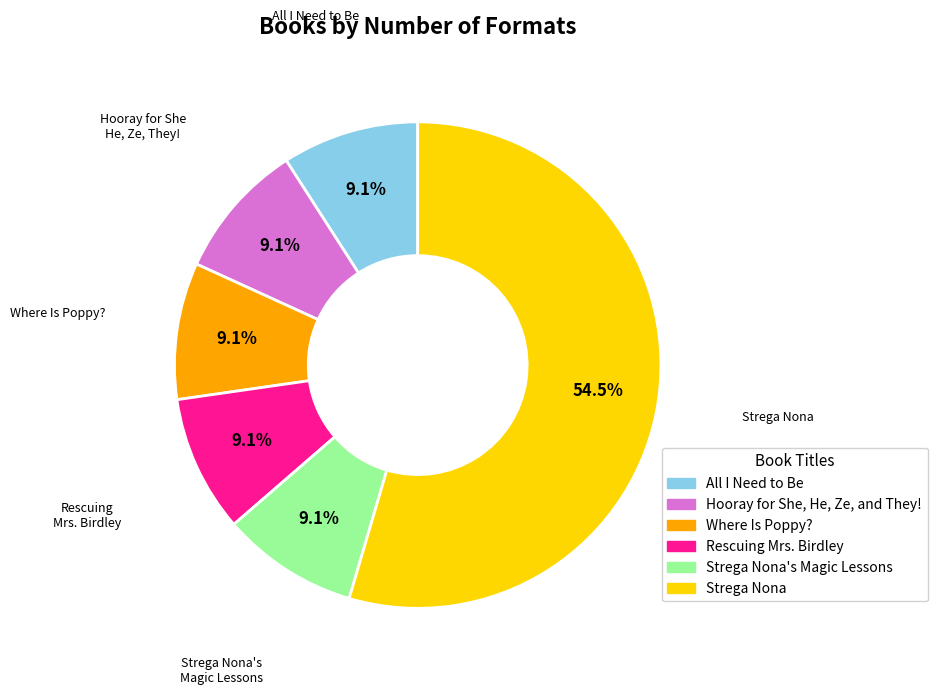

What percentage do Strega Nona's Magic Lessons and Strega Nona together represent?

63.6%